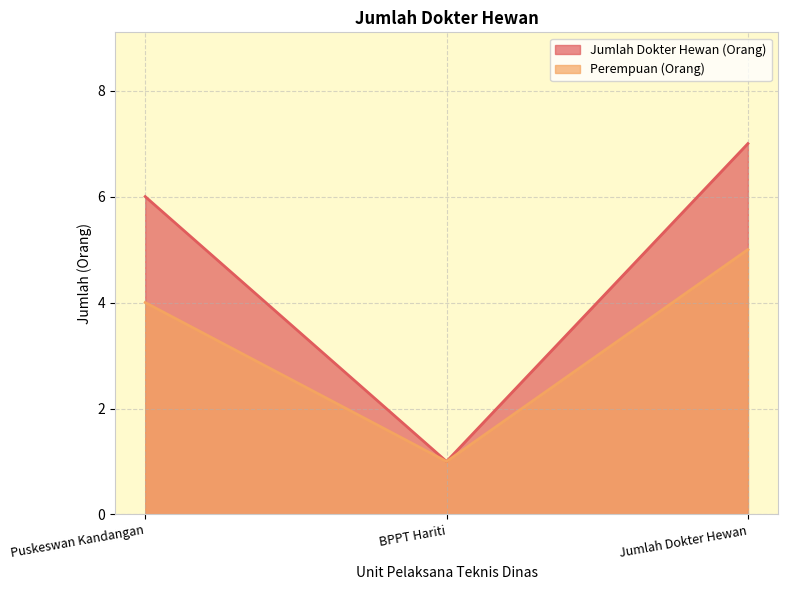

How many values in the Perempuan (Orang) series exceed 4?

1